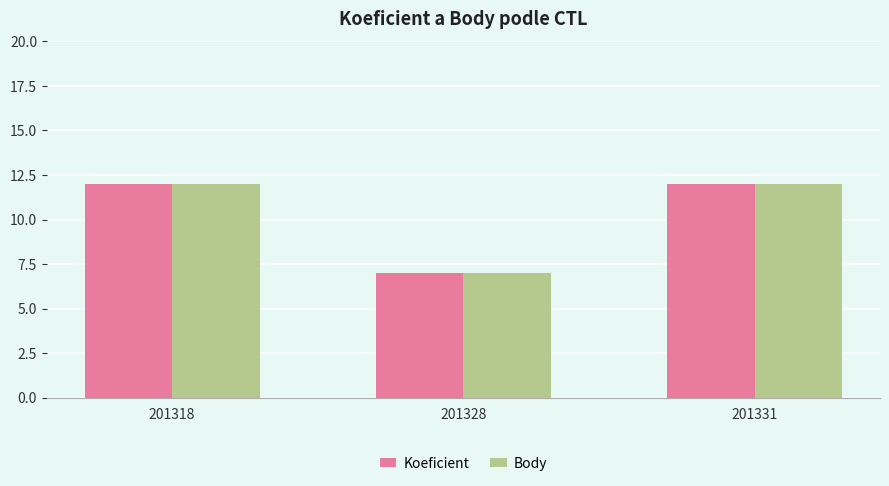

Where is Body nearest to the value 9?

201328